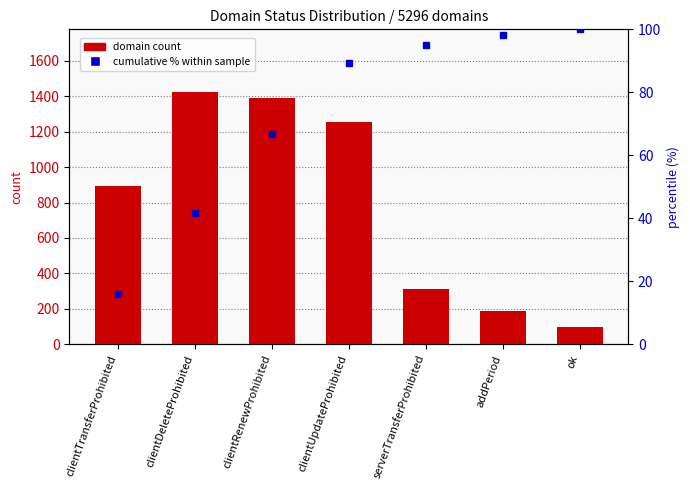

Reading left to right, list all the values displayed in this chart.

domain count: clientTransferProhibited=892.0	clientDeleteProhibited=1423.0	clientRenewProhibited=1389.0	clientUpdateProhibited=1256.0	serverTransferProhibited=312.0	addPeriod=187.0	ok=98.0
cumulative % within sample: clientTransferProhibited=16.1	clientDeleteProhibited=41.7	clientRenewProhibited=66.7	clientUpdateProhibited=89.3	serverTransferProhibited=94.9	addPeriod=98.2	ok=100.0